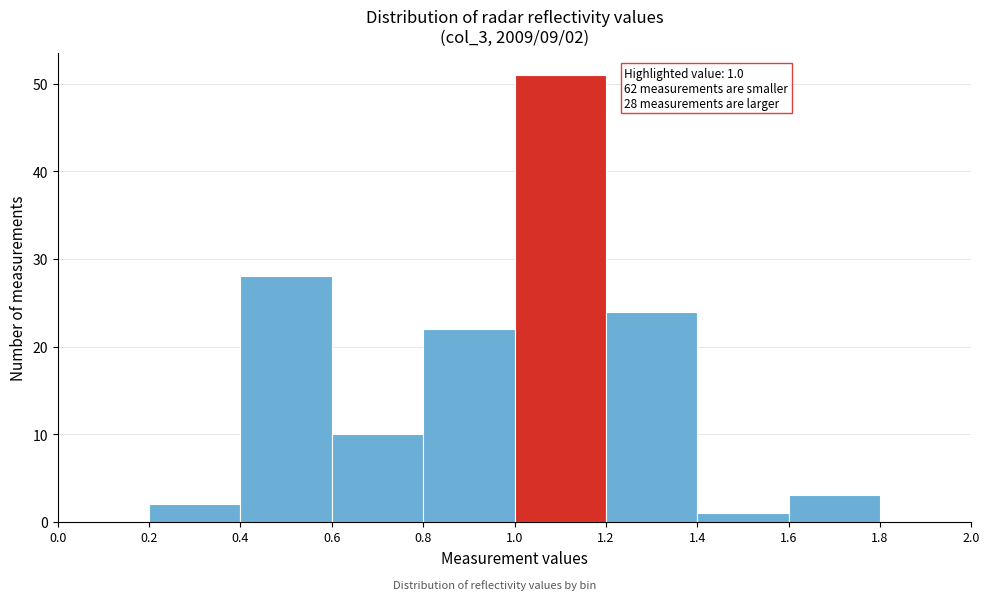

Over which range of the x-axis is the bar tallest?

1.0 to 1.2